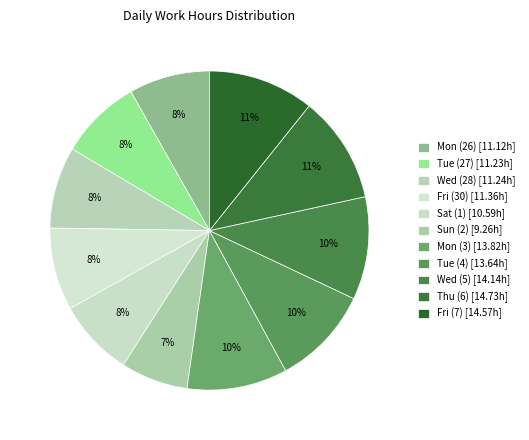

Count the number of slices in the pie.

11